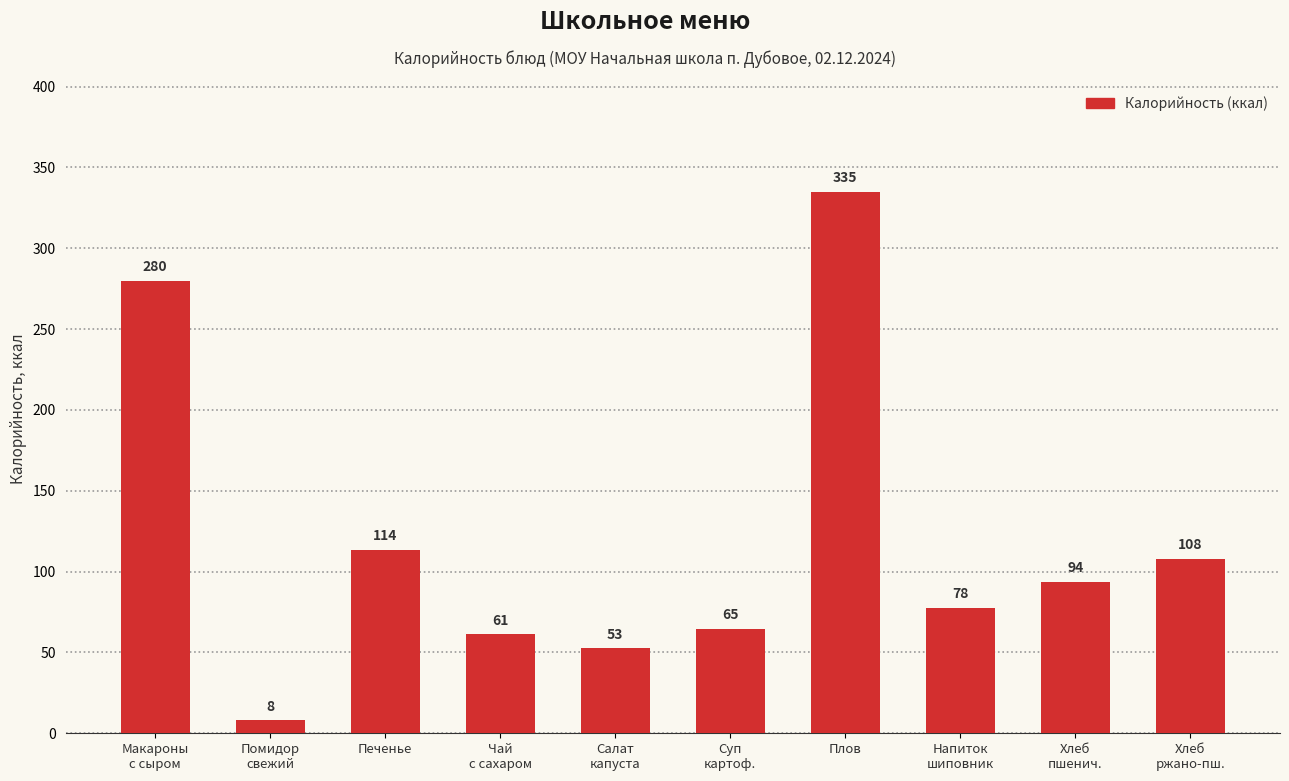

How many series are shown in this chart?

1